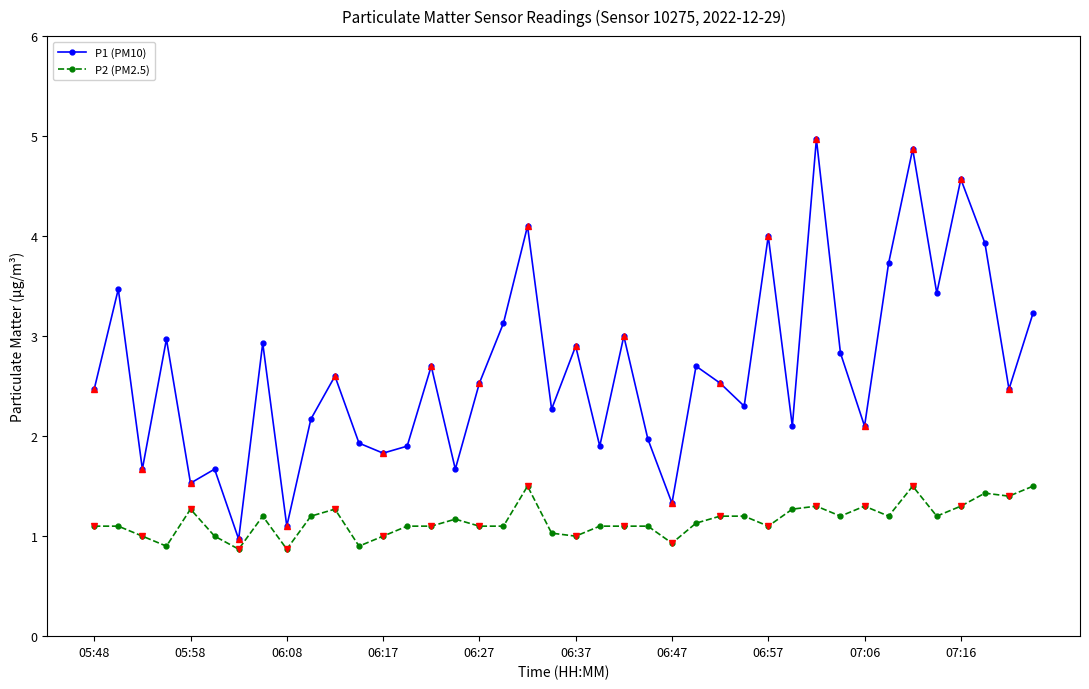

Rank the series by their average value, from lowest to highest.

P2 (PM2.5), P1 (PM10)